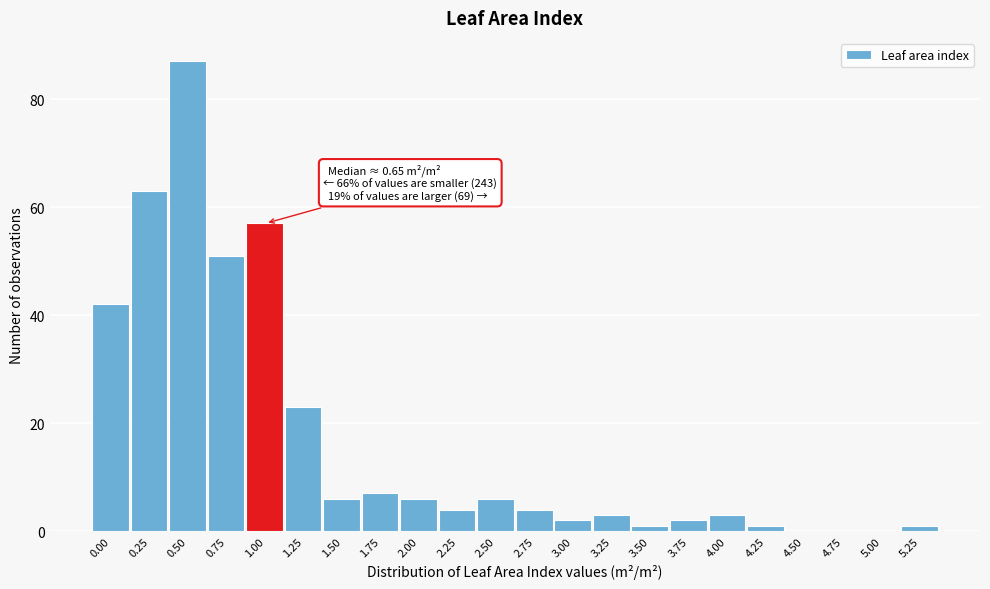

Reading left to right, what are all the values shown in this chart?

0.00=42	0.25=63	0.50=87	0.75=51	1.00=57	1.25=23	1.50=6	1.75=7	2.00=6	2.25=4	2.50=6	2.75=4	3.00=2	3.25=3	3.50=1	3.75=2	4.00=3	4.25=1	4.50=0	4.75=0	5.00=0	5.25=1